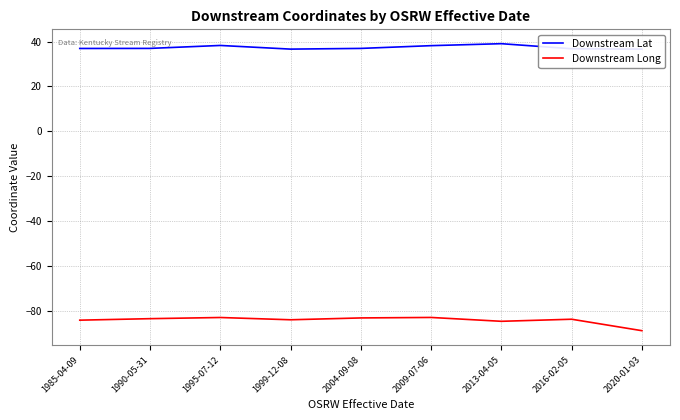

The value of Downstream Long at 2009-07-06 is -112.4. True or false?

False